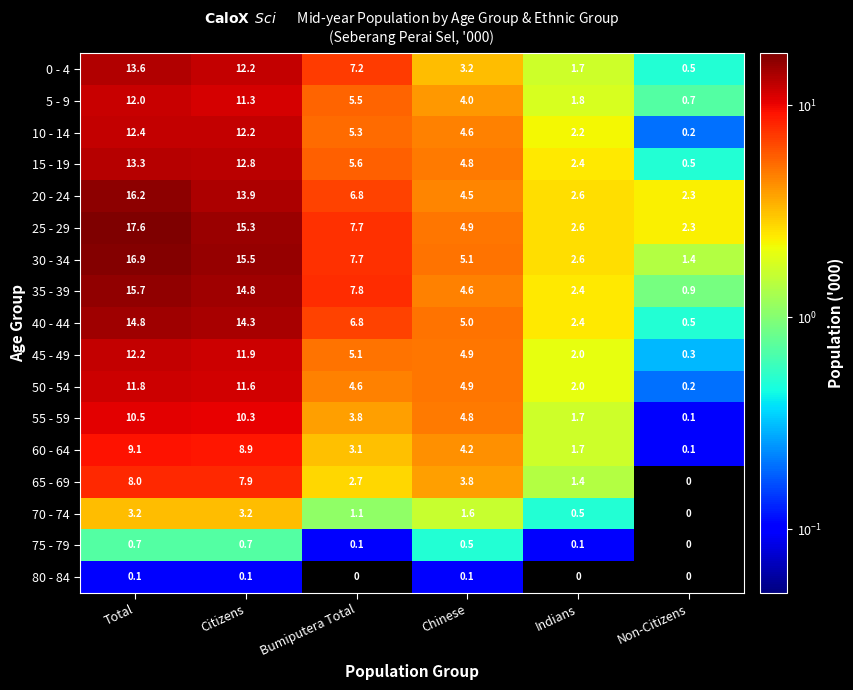

What is the difference between the second highest and second lowest values in the 50 - 54 series?

9.6